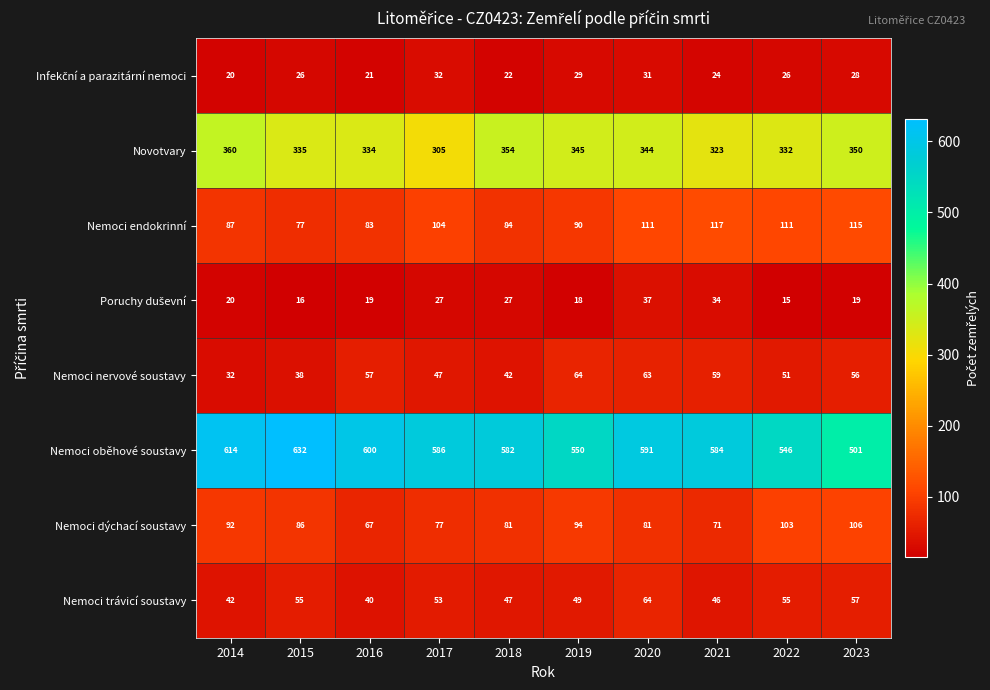

Which series changed the most between 2018 and 2020?

Nemoci endokrinní